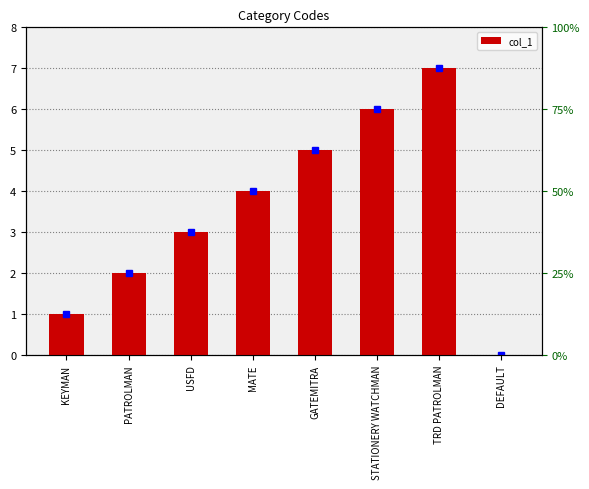

Between STATIONERY WATCHMAN and USFD, which is larger?

STATIONERY WATCHMAN